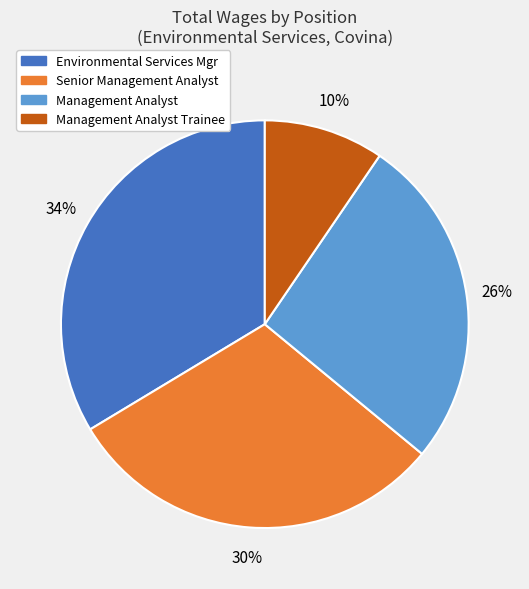

How many segments does this pie chart have?

4